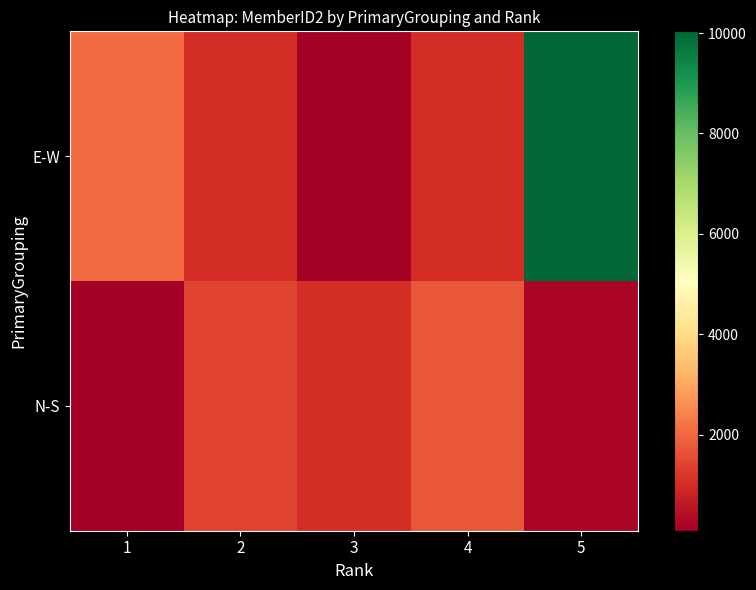

Reading left to right, transcribe all the data shown in this chart.

N-S: 1=87	2=1420	3=1055	4=1757	5=208
E-W: 1=2036	2=1053	3=94	4=1029	5=10034